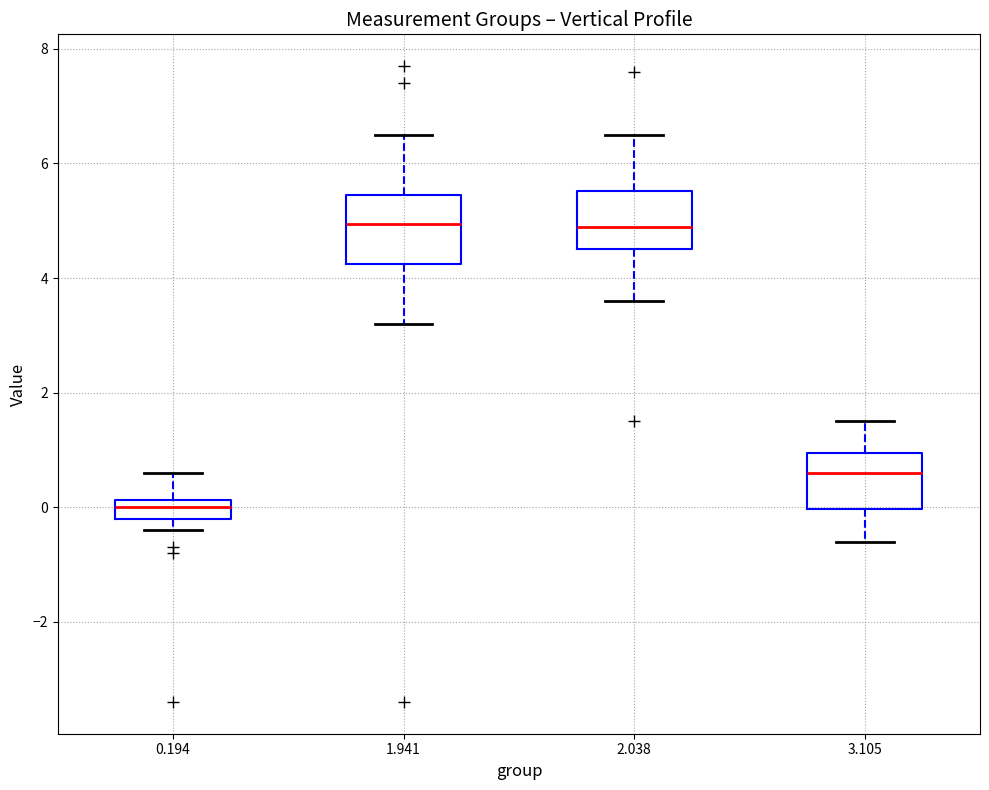

Where is the lower edge of the box at x = 3.105 on the y-axis? The values are not printed on the chart, so give them approximately, as read against the axis.

0.0